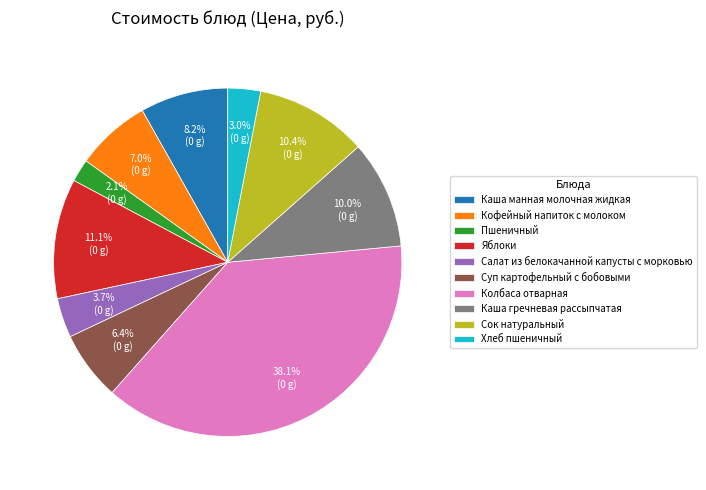

To the nearest percent, what portion does Пшеничный represent?

2%